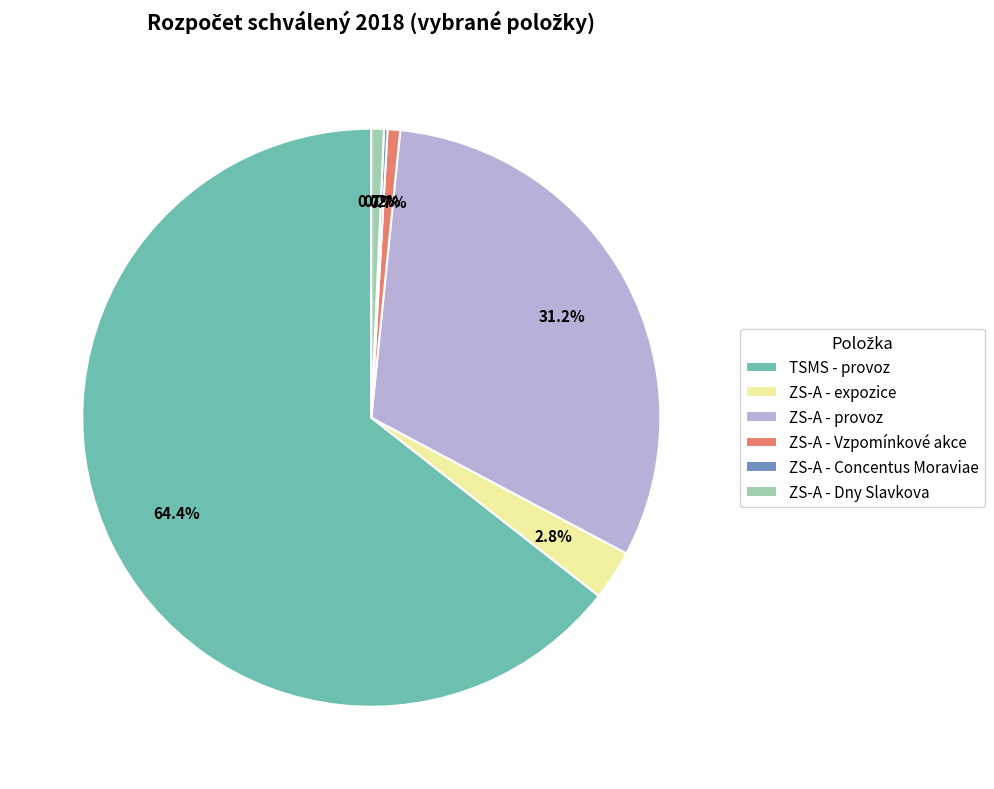

What is the largest slice in the pie chart?

TSMS - provoz